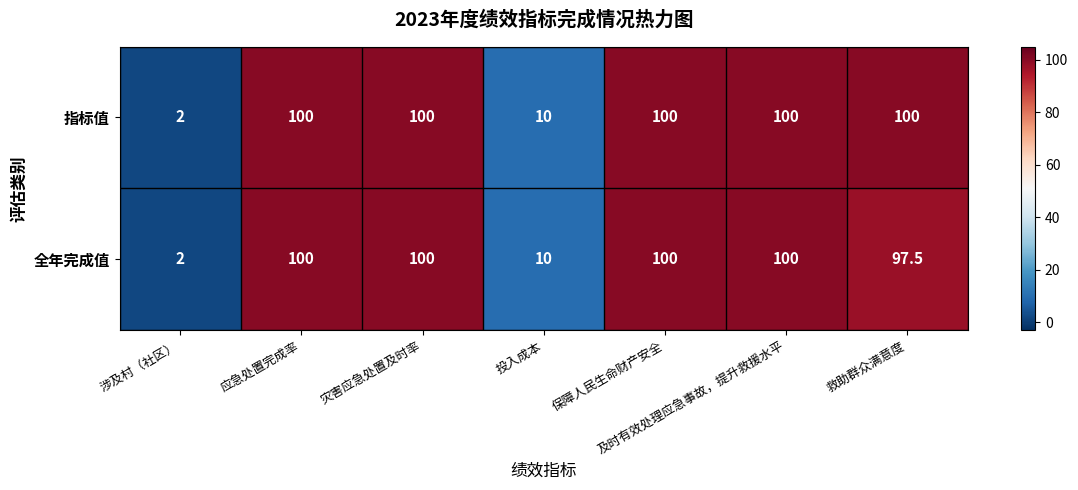

Between 涉及村（社区） and 救助群众满意度, which series saw the biggest shift?

指标值